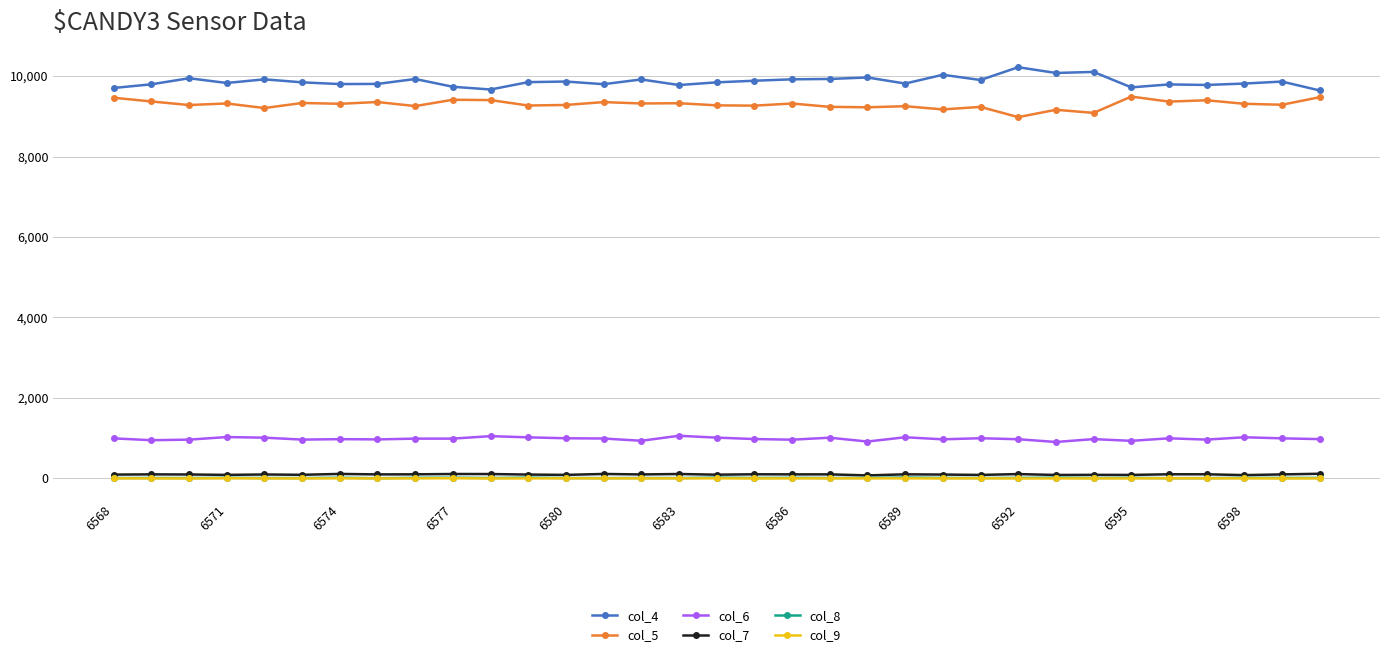

At how many categories does at least one series exceed 2375?

33